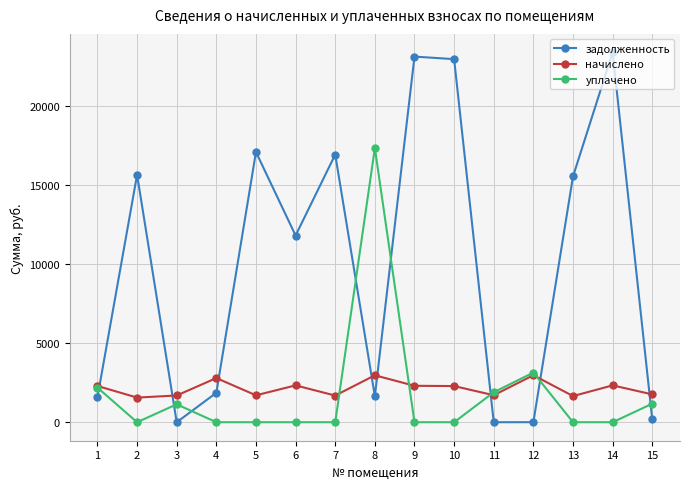

What is the difference between the уплачено values at 8 and 10?

17364.7